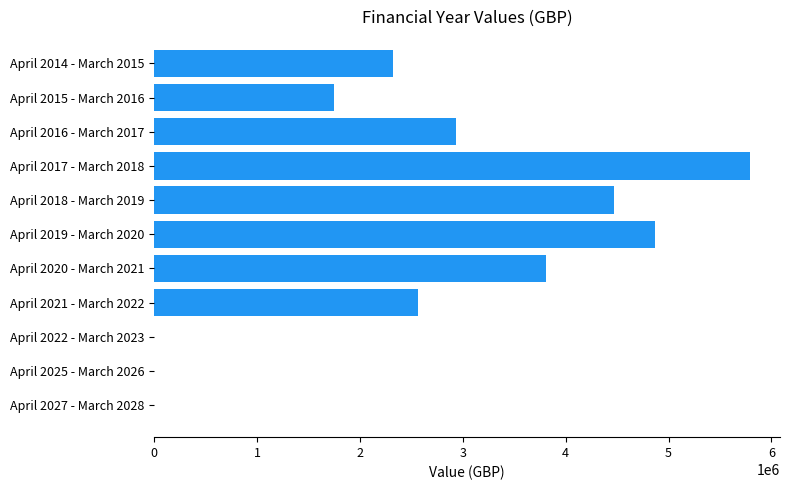

Is it true that the value at April 2014 - March 2015 is 4021134?

False